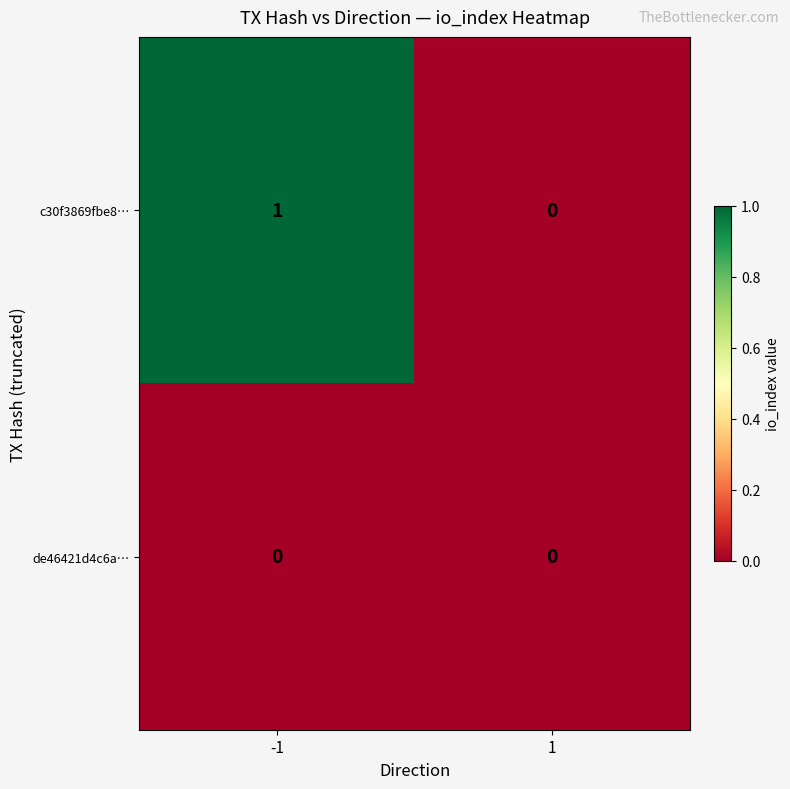

Reading left to right, transcribe all the data shown in this chart.

c30f3869fbe8…: -1=1	1=0
de46421d4c6a…: -1=0	1=0